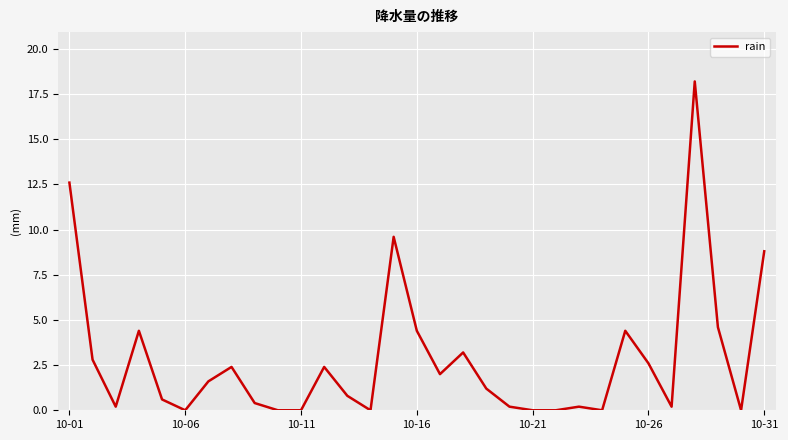

What is the difference between the maximum and minimum values?

18.2